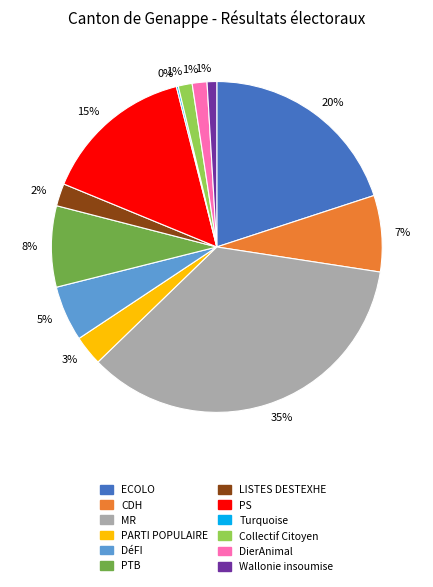

To the nearest percent, what is the average slice percentage?

8%